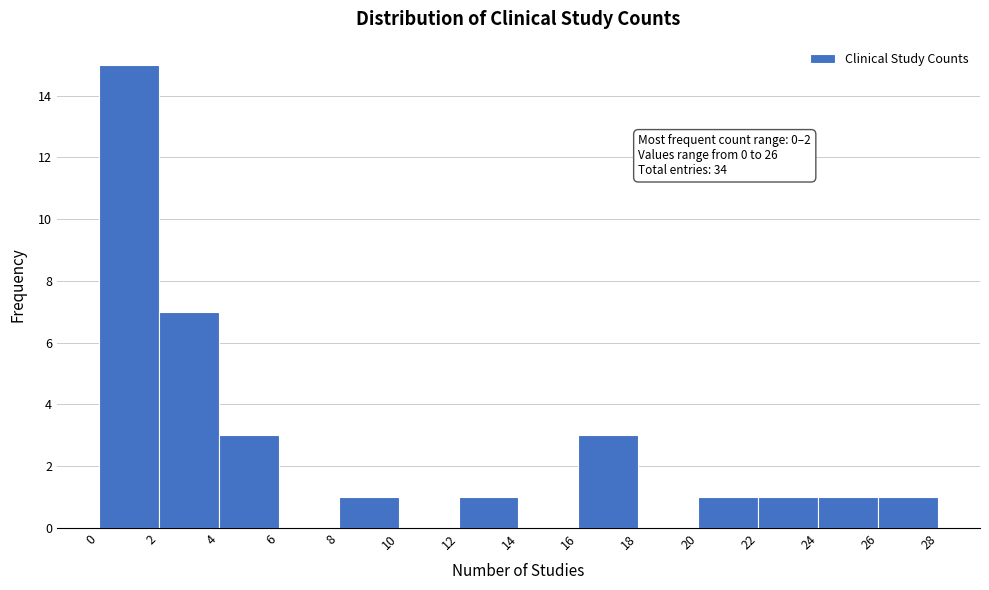

Over which range of the x-axis is the bar tallest?

0 to 2